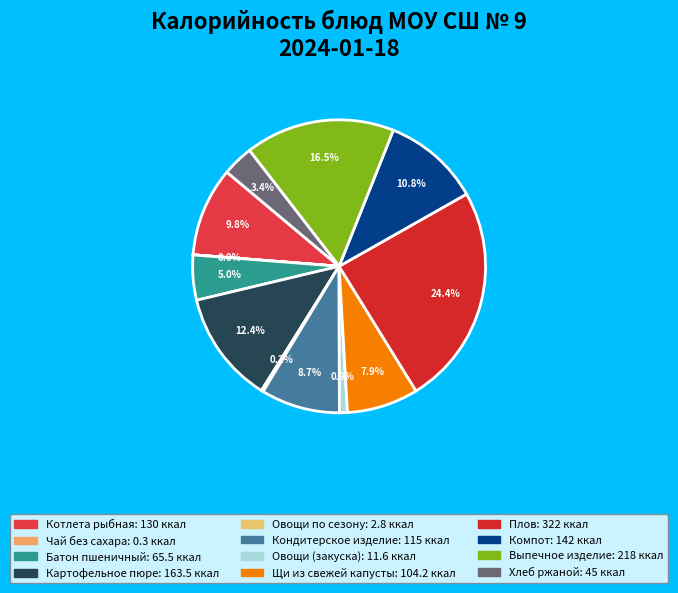

How many segments does this pie chart have?

12